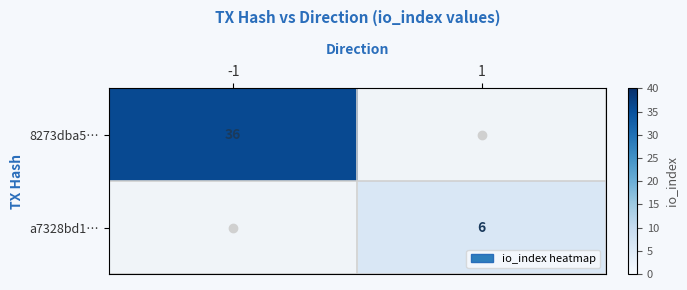

The value of a7328bd1… at 1 is 11. True or false?

False